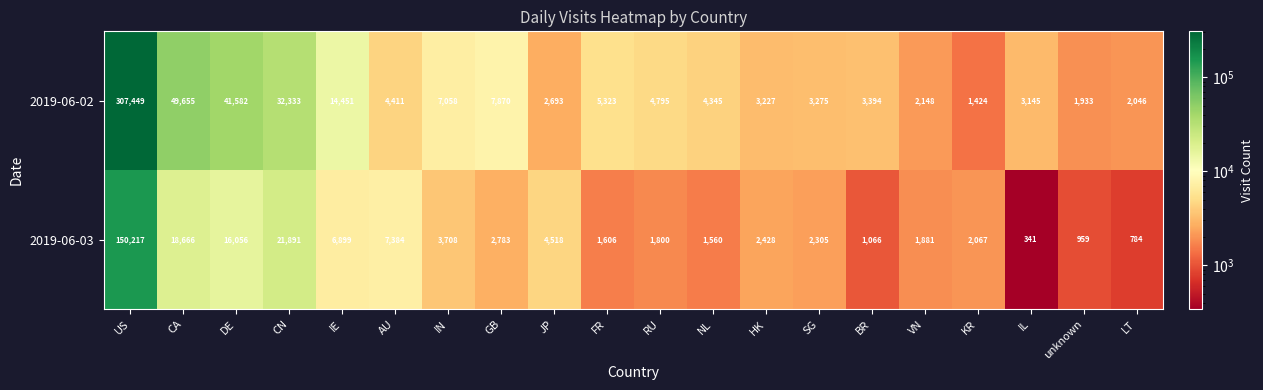

List the series in order of their overall mean, highest first.

2019-06-02, 2019-06-03